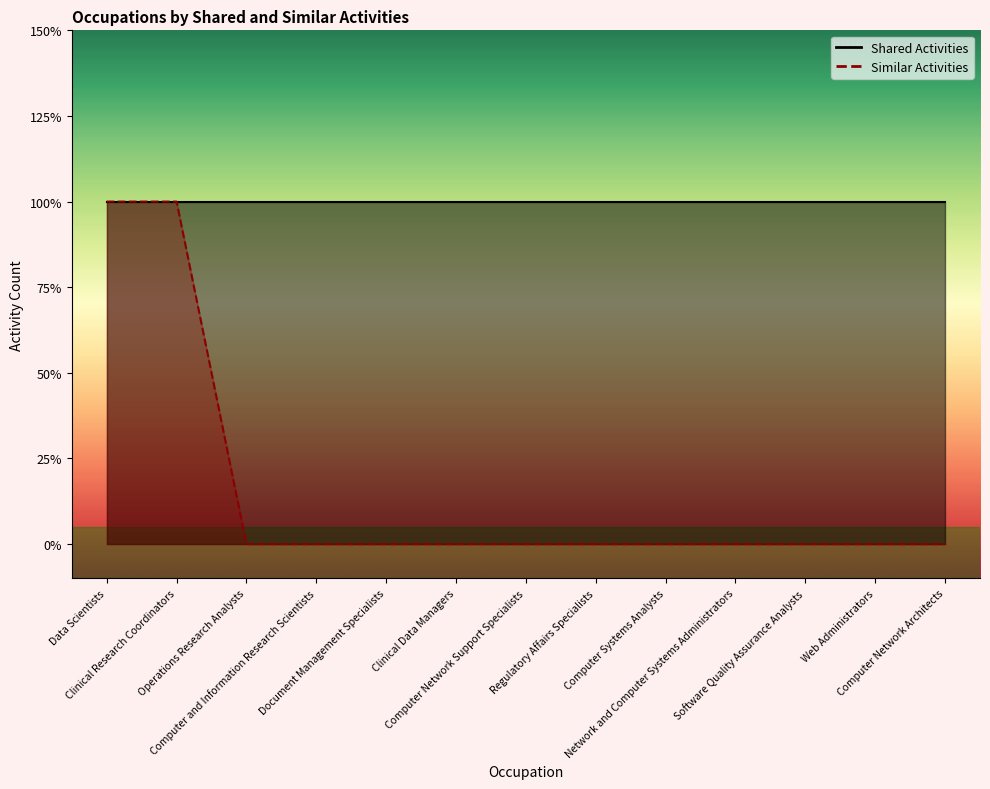

Rank the categories by value from lowest to highest.

Operations Research Analysts, Computer and Information Research Scientists, Document Management Specialists, Clinical Data Managers, Computer Network Support Specialists, Regulatory Affairs Specialists, Computer Systems Analysts, Network and Computer Systems Administrators, Software Quality Assurance Analysts, Web Administrators, Computer Network Architects, Data Scientists, Clinical Research Coordinators